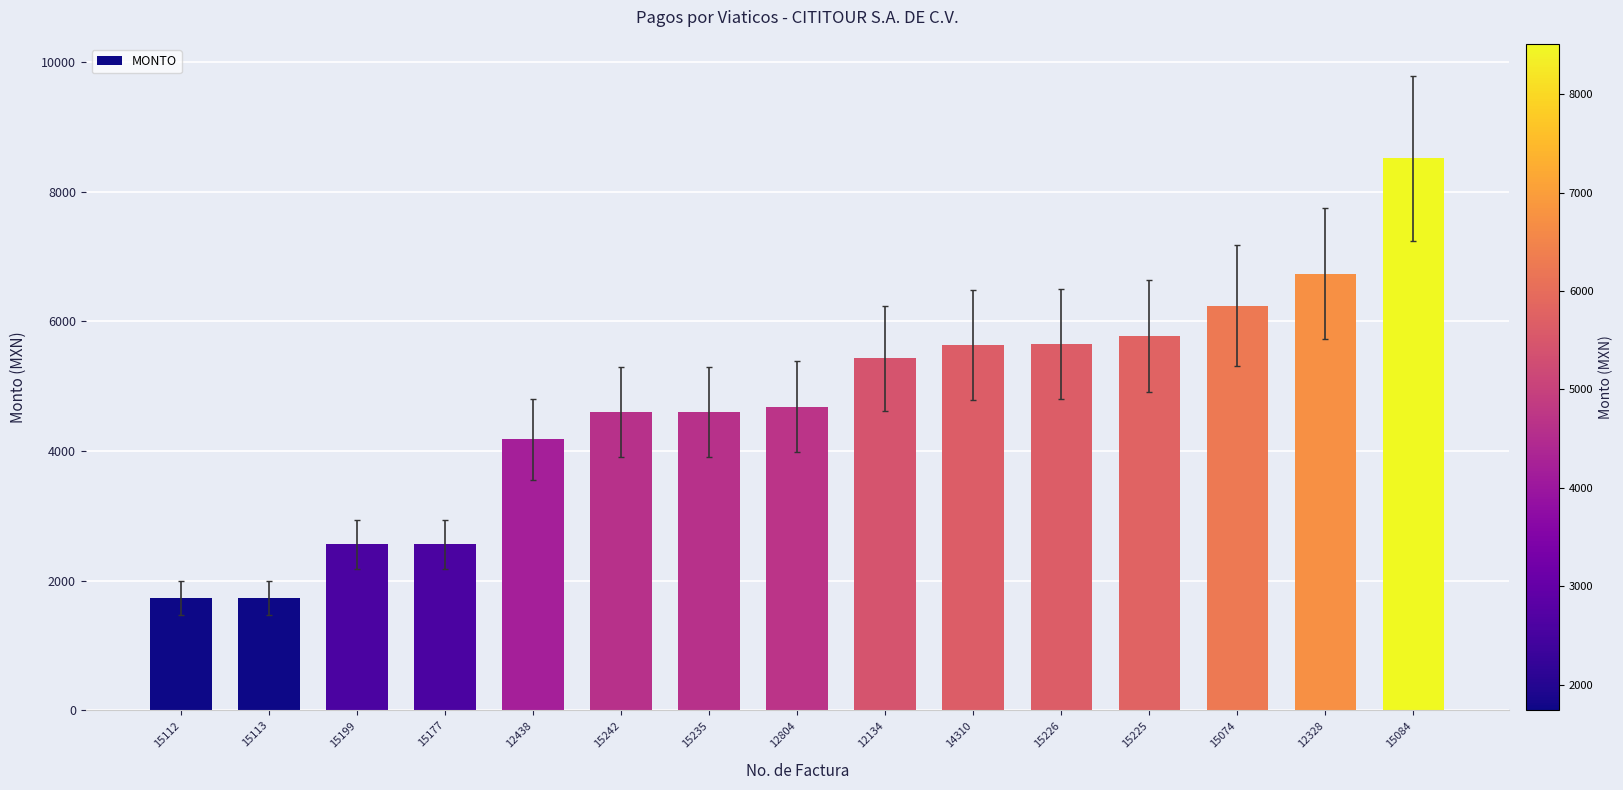

What is the smallest value displayed?

1737